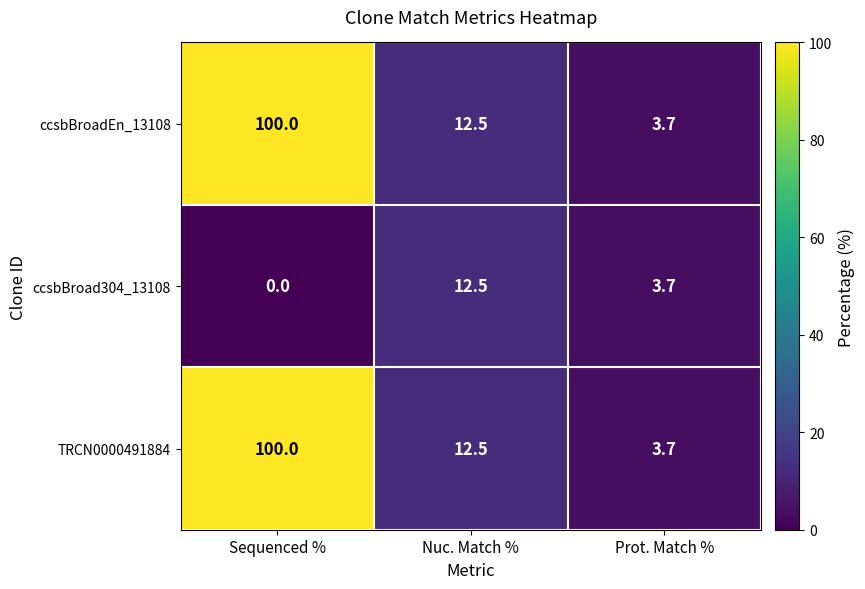

What is the sum of all ccsbBroad304_13108 values?

16.2